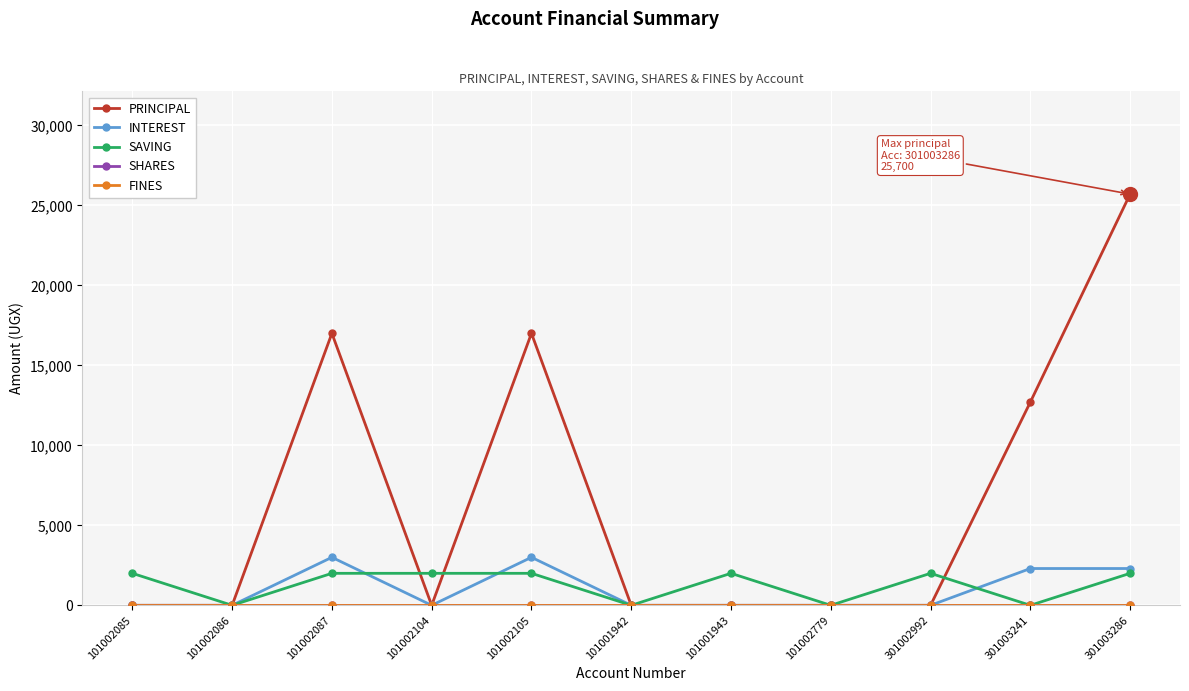

How many interior local peaks does the INTEREST series have?

2